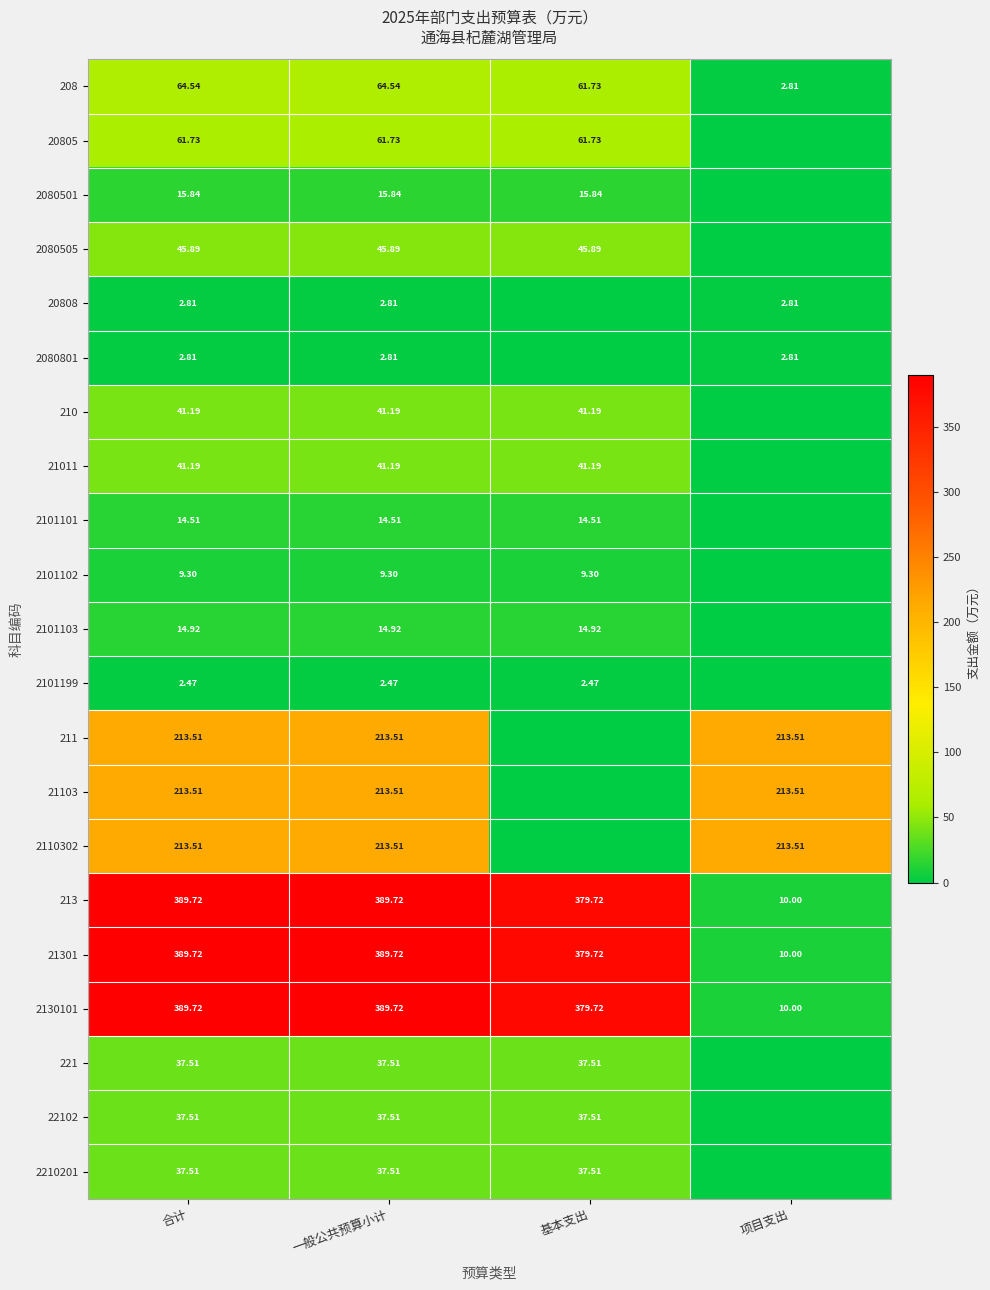

True or false: 21103 has a value of 145.6 at 项目支出.

False